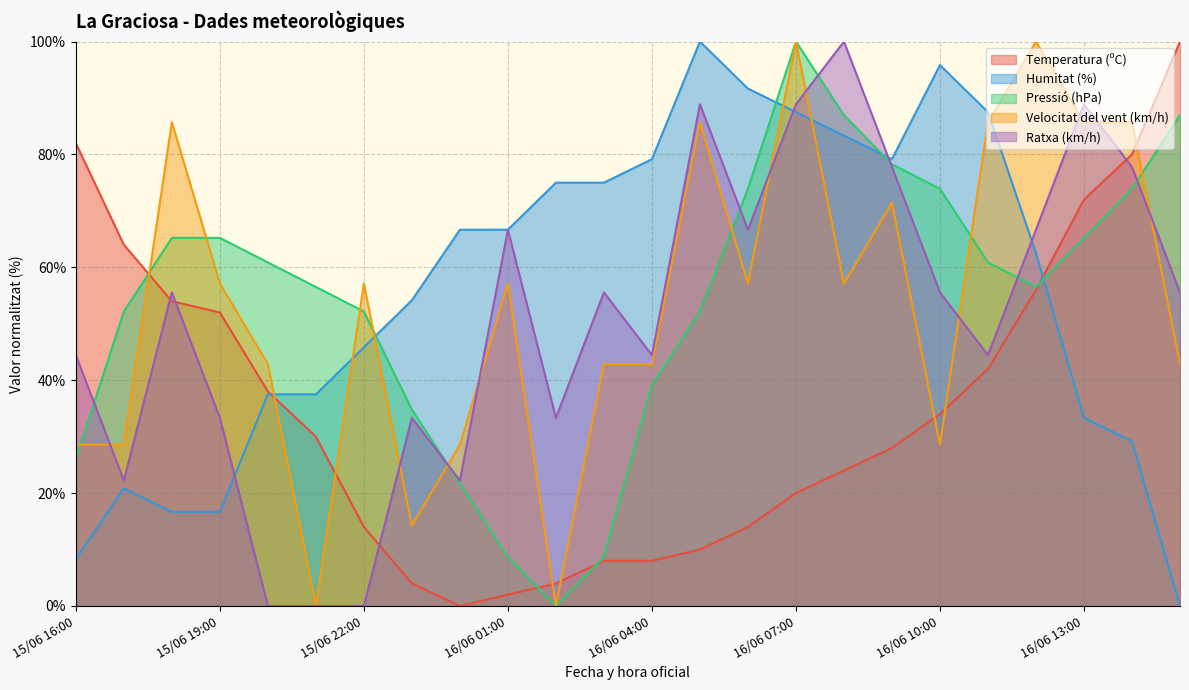

Rank the series by their maximum value, from lowest to highest.

Temperatura (ºC), Humitat (%), Pressió (hPa), Velocitat del vent (km/h), Ratxa (km/h)